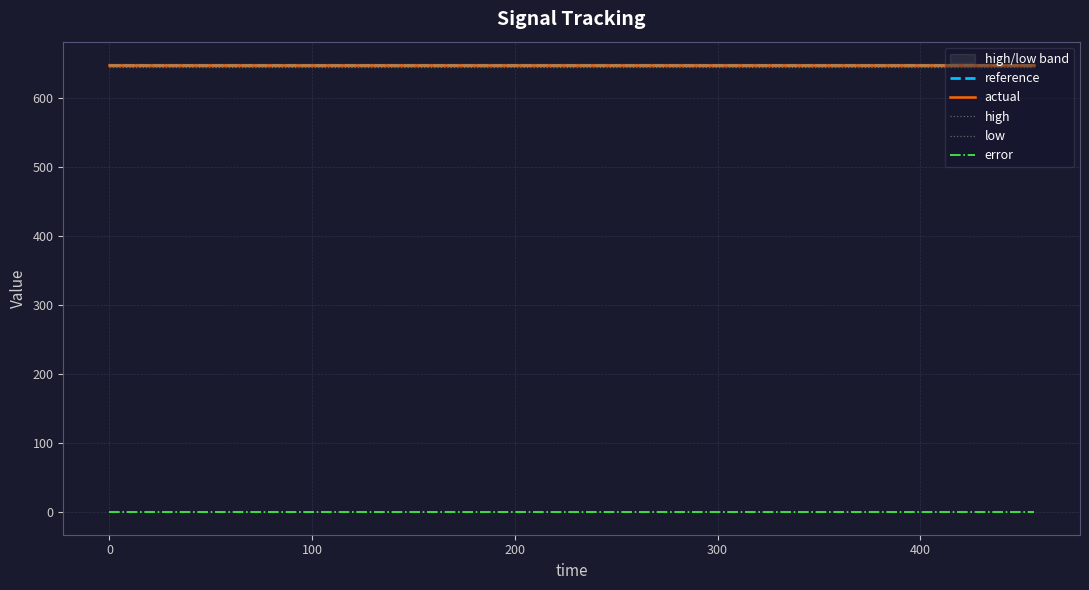

Is this an area chart (filled region under the line)?

No